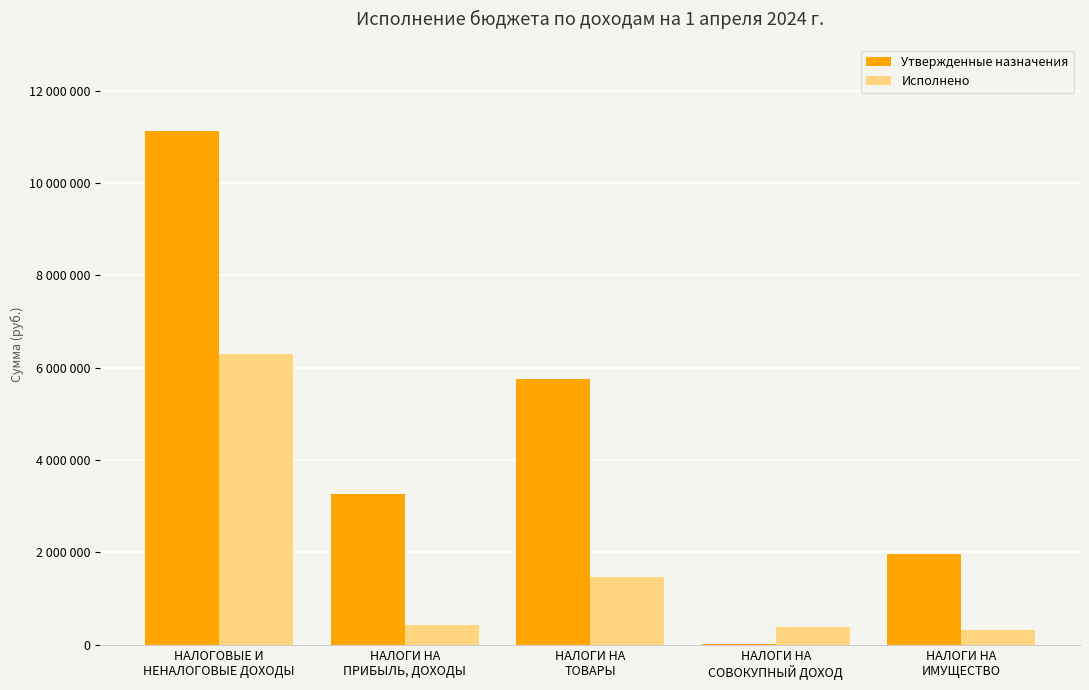

Reading left to right, extract all data points from this chart.

Утвержденные назначения: НАЛОГОВЫЕ И
НЕНАЛОГОВЫЕ ДОХОДЫ=11129900.0	НАЛОГИ НА
ПРИБЫЛЬ, ДОХОДЫ=3273200.0	НАЛОГИ НА
ТОВАРЫ=5754900.0	НАЛОГИ НА
СОВОКУПНЫЙ ДОХОД=23500.0	НАЛОГИ НА
ИМУЩЕСТВО=1963300.0
Исполнено: НАЛОГОВЫЕ И
НЕНАЛОГОВЫЕ ДОХОДЫ=6306633.0	НАЛОГИ НА
ПРИБЫЛЬ, ДОХОДЫ=422169.5	НАЛОГИ НА
ТОВАРЫ=1463497.1	НАЛОГИ НА
СОВОКУПНЫЙ ДОХОД=390281.4	НАЛОГИ НА
ИМУЩЕСТВО=320105.4